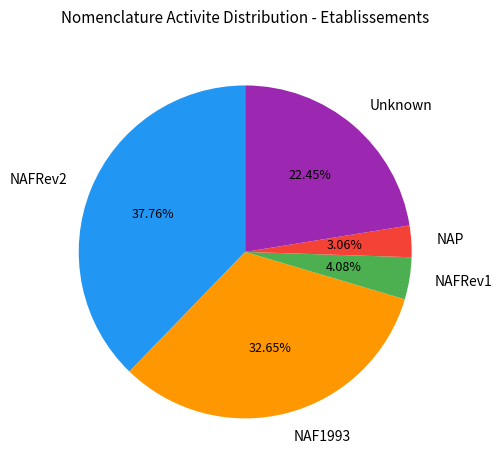

Is the sum of Unknown and NAP greater than half?

No